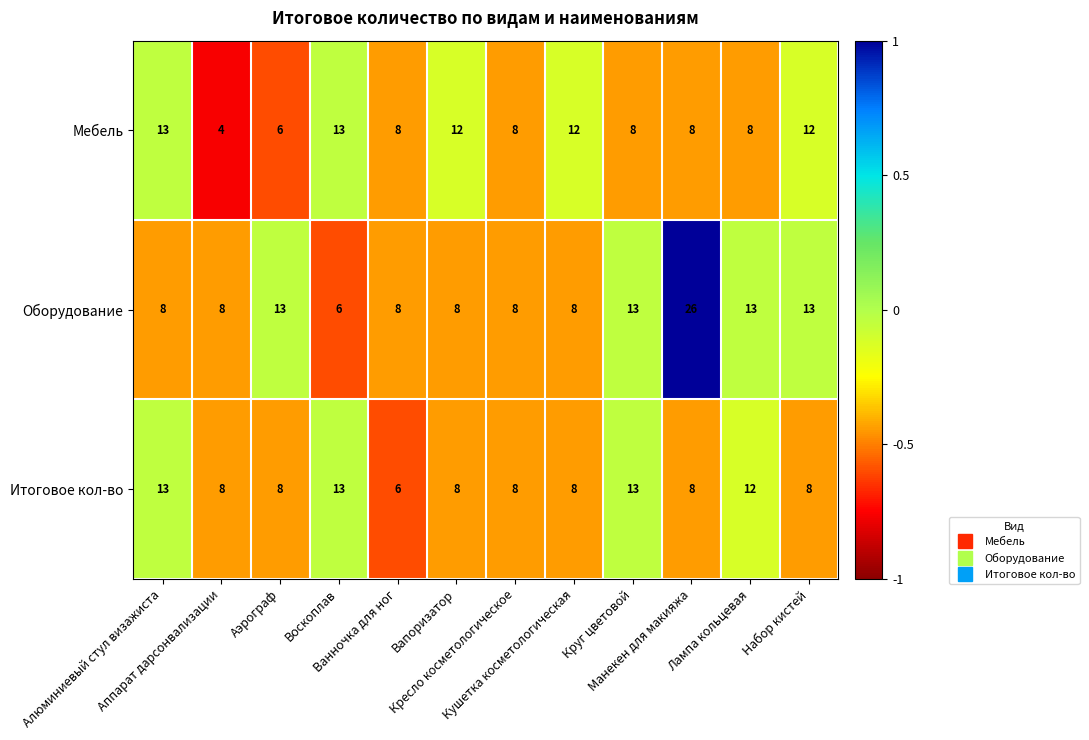

What is the greatest value displayed?

26